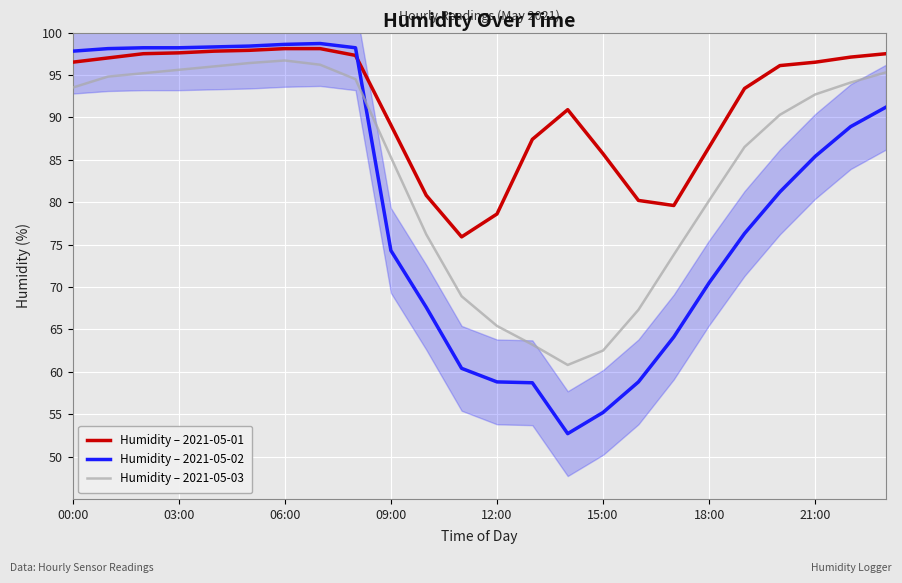

What is the difference between the maximum and minimum values in the Humidity – 2021-05-02 series?

46.0